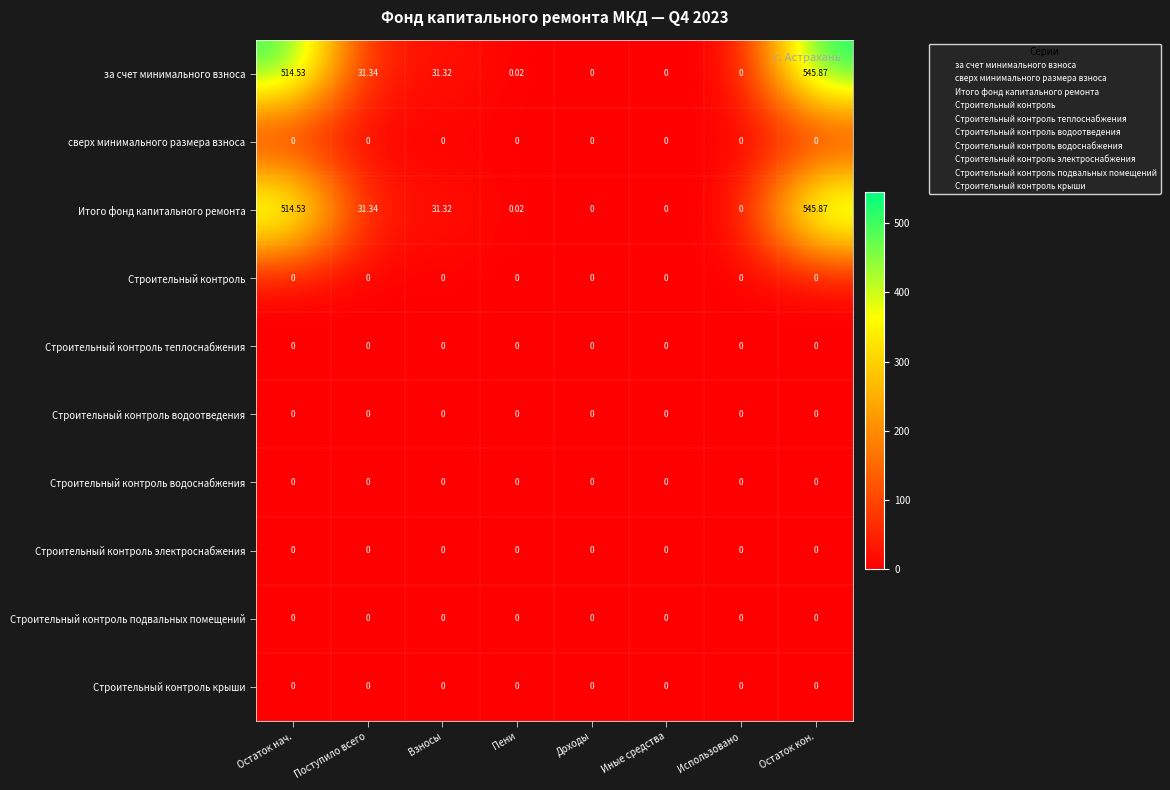

Which category has the highest value across all series?

Остаток кон.